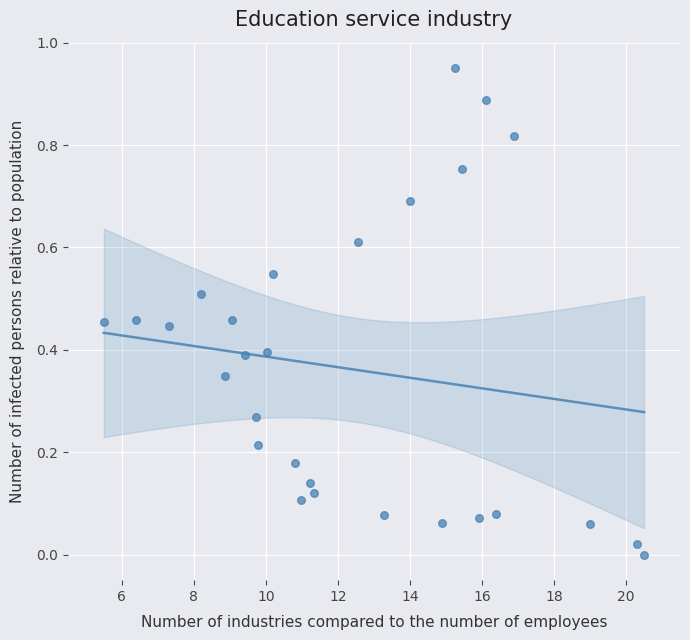

What is the range of X values (max minus min)?

15.0